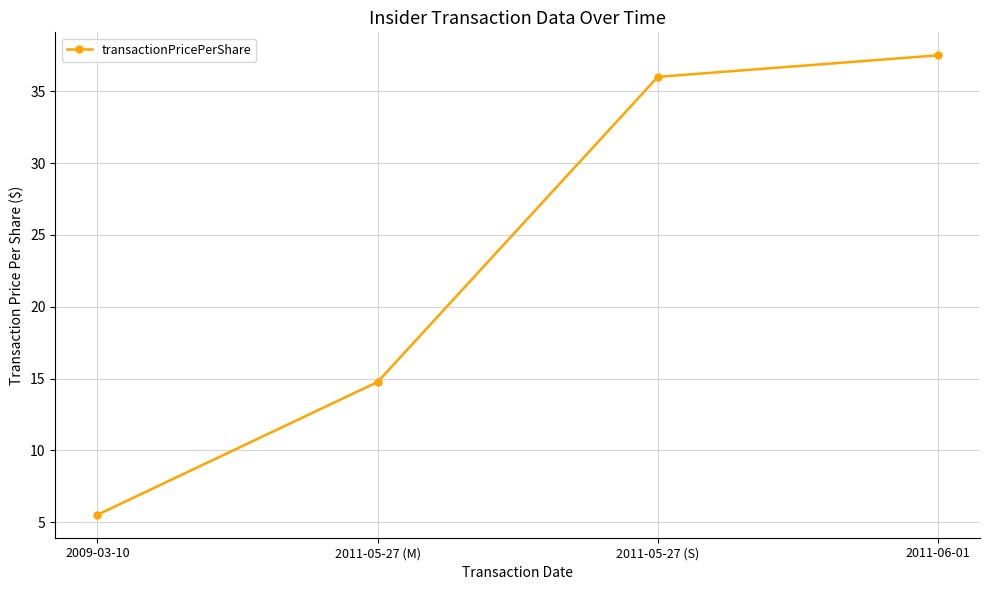

What is the change in value from 2009-03-10 to 2011-05-27 (M)?

+9.2